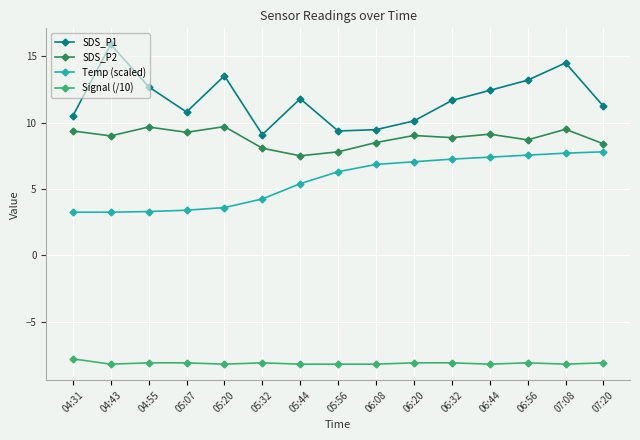

What is the sum of the SDS_P2 values at 06:20 and 06:32?

17.9